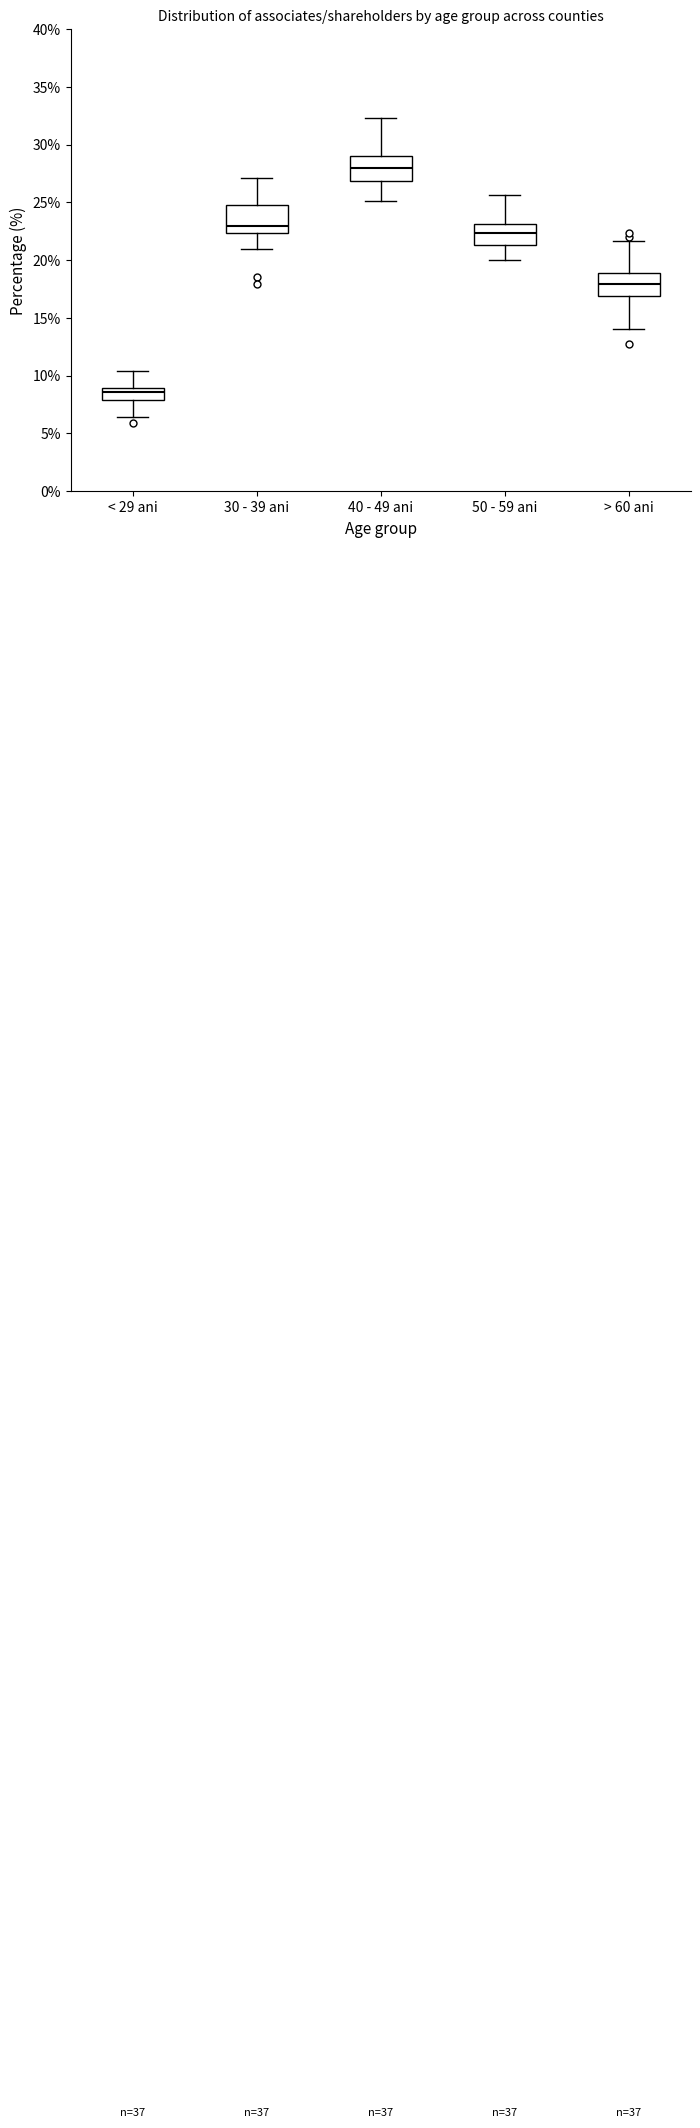

Where is the upper edge of the box for 40 - 49 ani on the y-axis? The values are not printed on the chart, so give them approximately, as read against the axis.

29.0